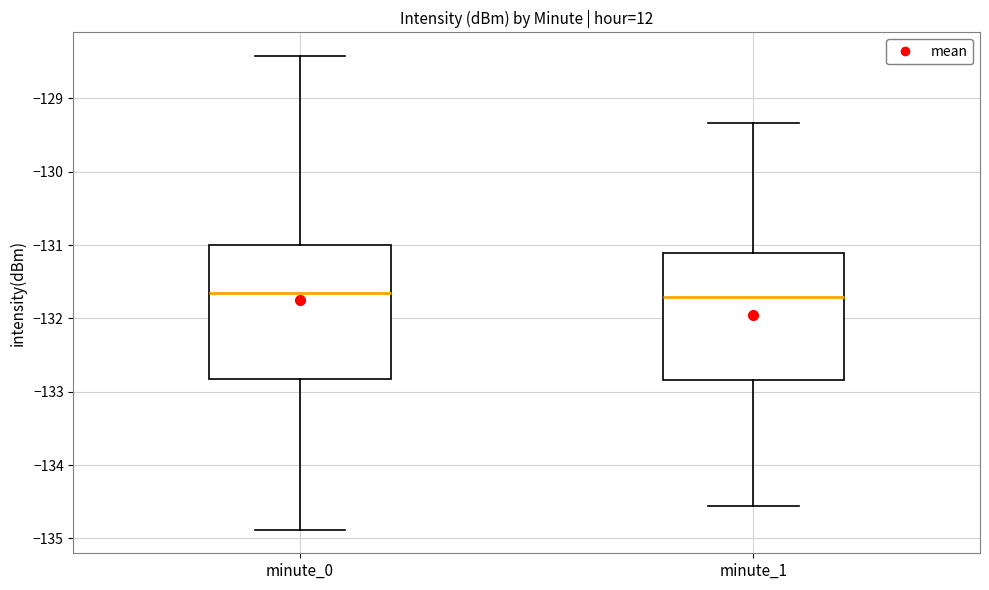

Reading left to right, read every box against the y-axis: the position of its median line, the range the box covers, and the ends of its whiskers. The values are not printed on the chart, so give them approximately, as read against the axis.

minute_0: median -131.6, box -132.8 to -131.0, whiskers -134.9 to -128.4
minute_1: median -131.7, box -132.8 to -131.1, whiskers -134.6 to -129.3